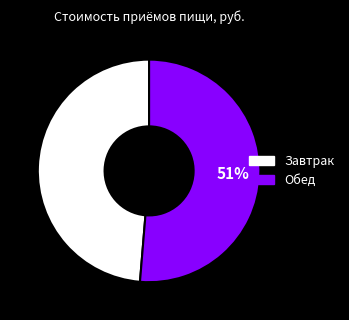

How many segments does this pie chart have?

2